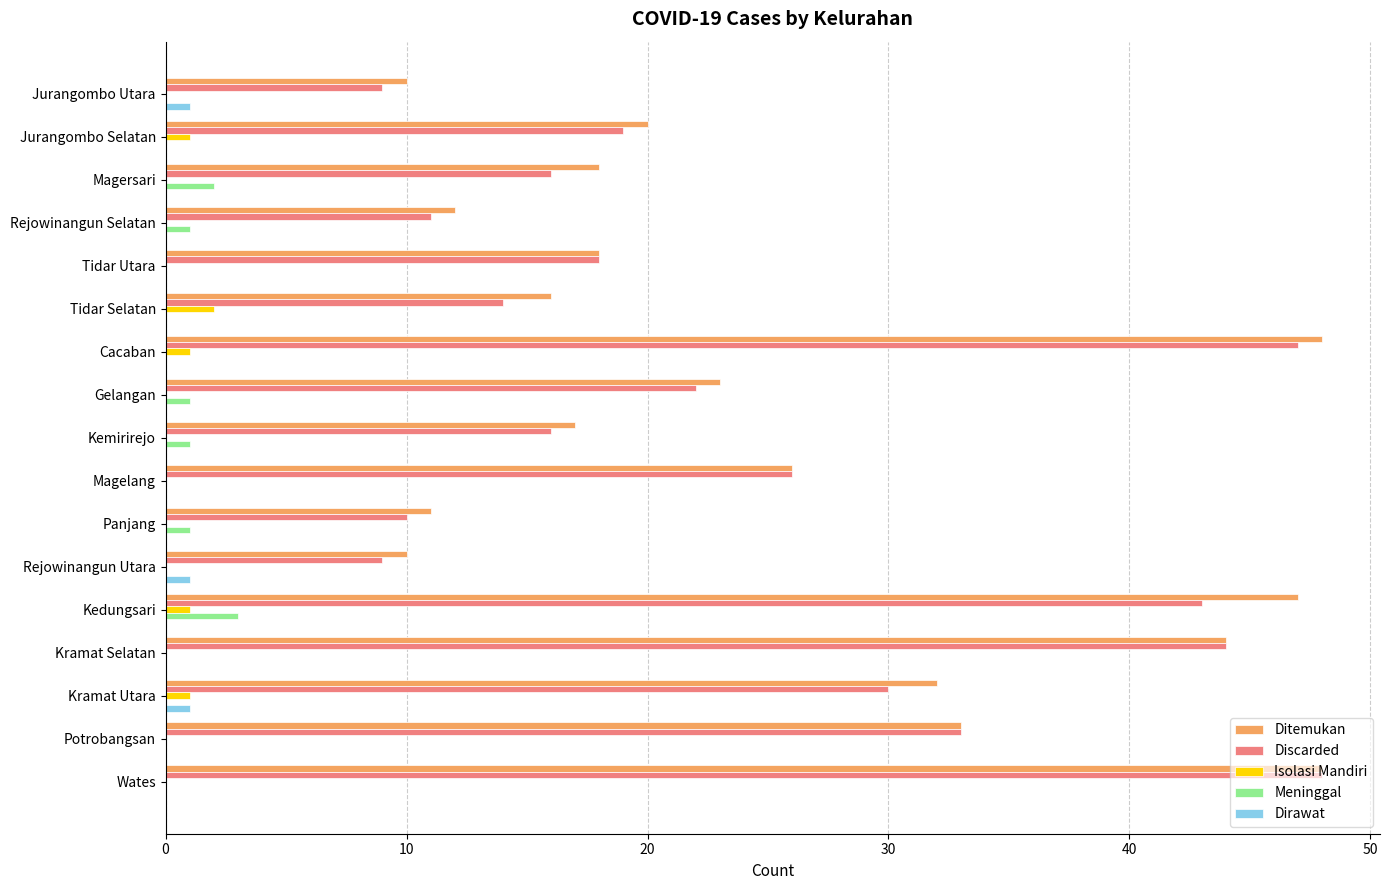

What is the greatest value displayed?

48